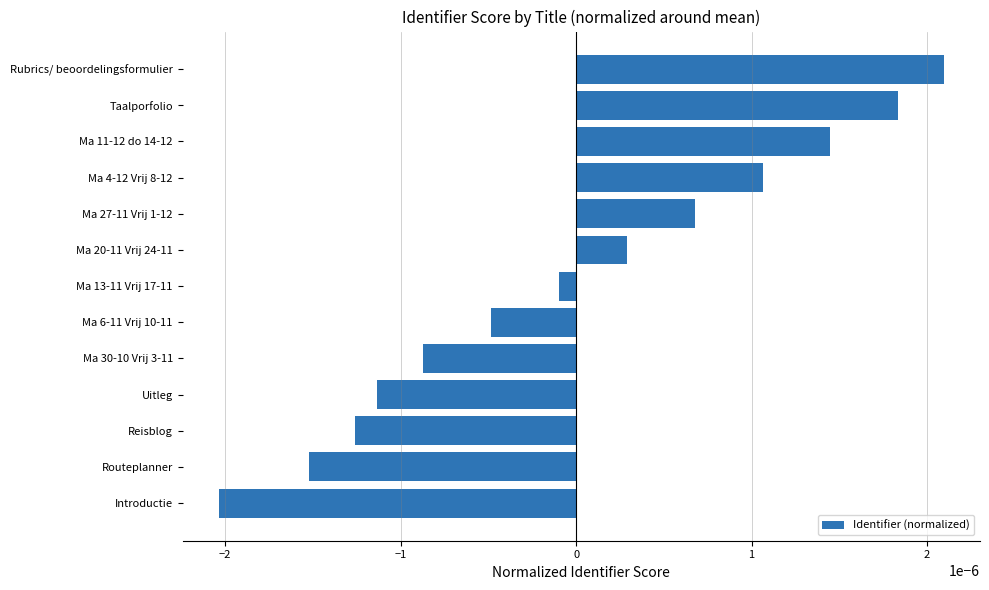

Where is the data nearest to the value 0?

Ma 13-11 Vrij 17-11